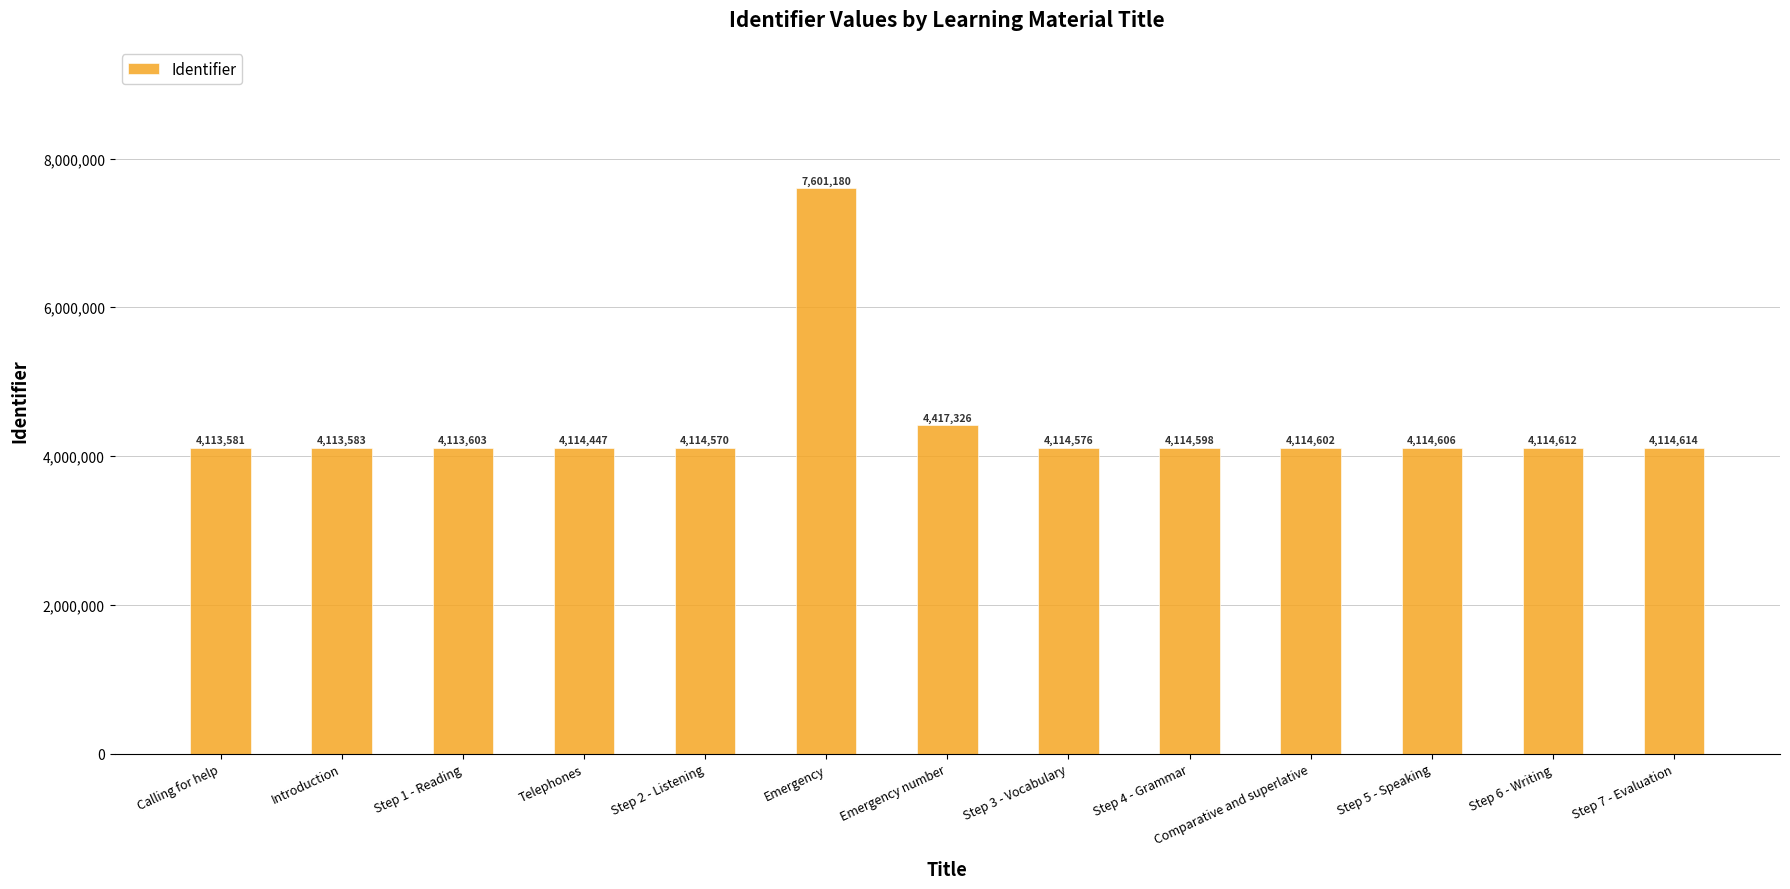

The chart shows a value of 6355781 at Calling for help. True or false?

False